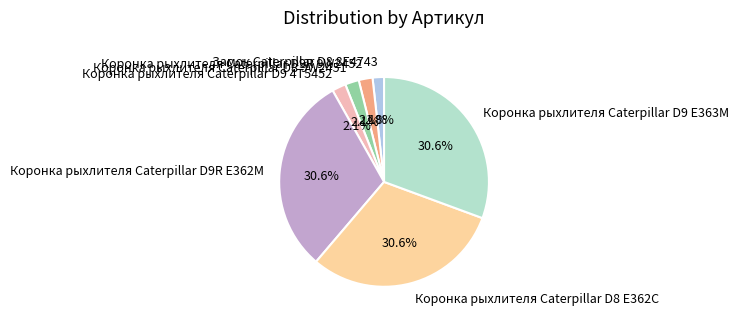

Does Коронка рыхлителя Caterpillar D9 E363M represent more than half of the total?

No